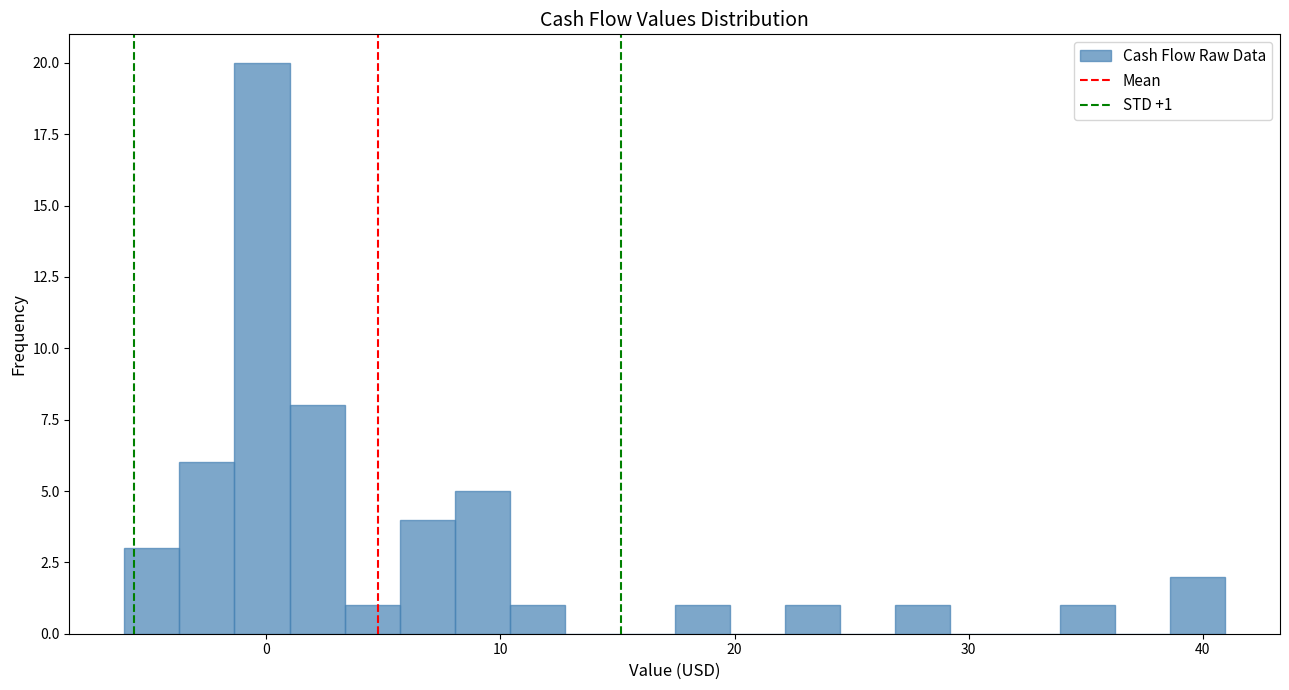

Read against the x-axis, roughly where is the centre of the tallest bar?

0